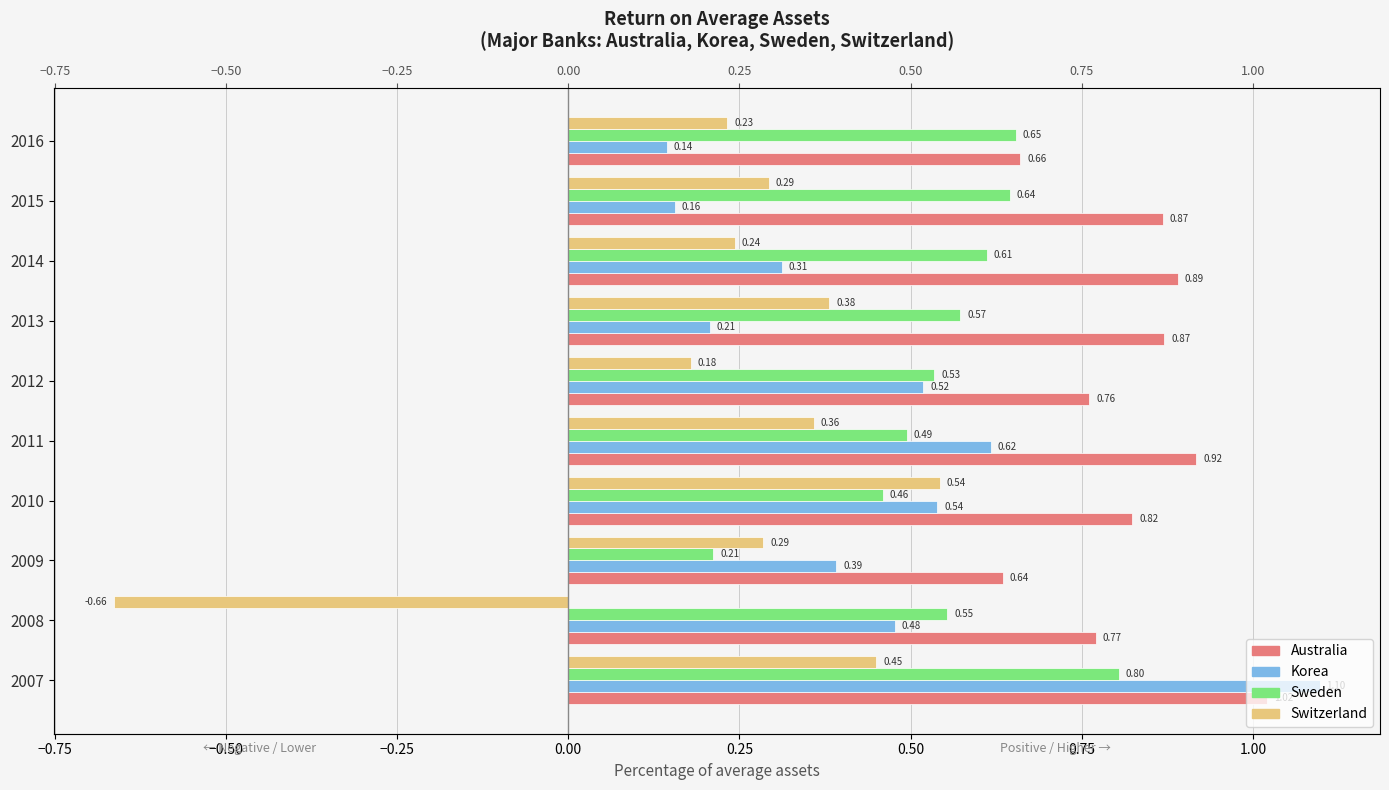

Rank the series by their average value, from highest to lowest.

Australia, Sweden, Korea, Switzerland